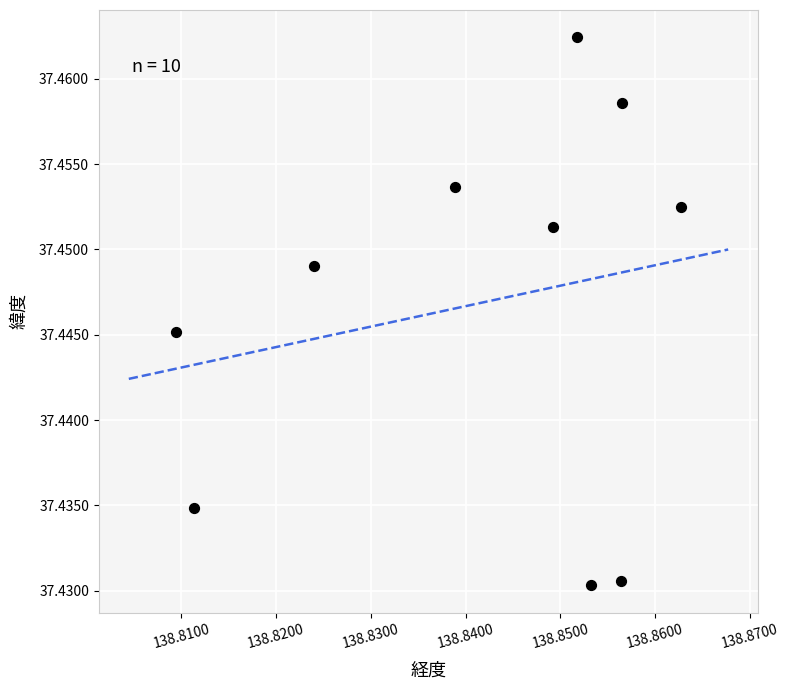

What is the average X value?

138.8